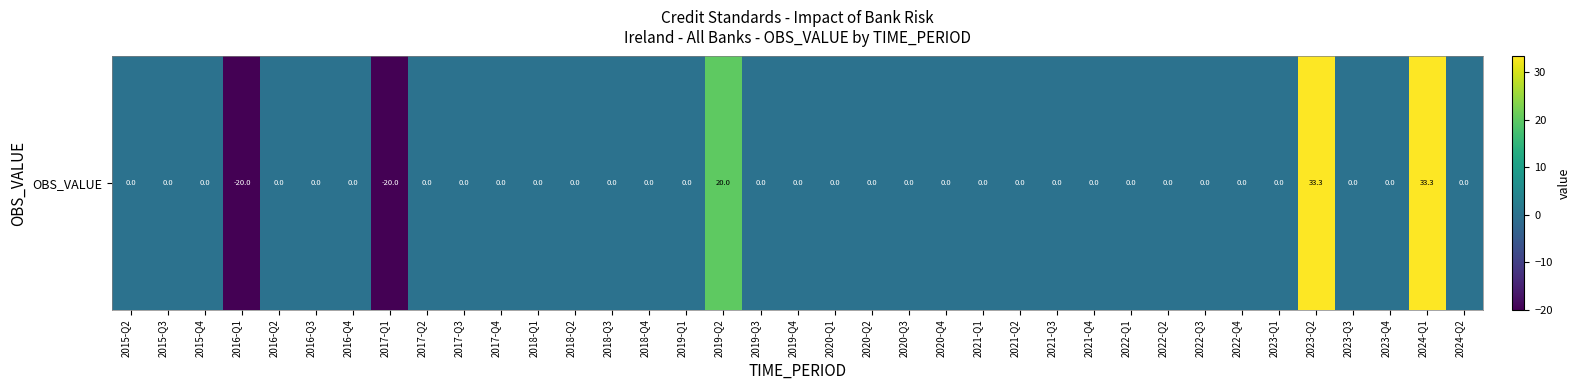

Reading right to left, extract all data points from this chart.

0.0	33.3	0.0	0.0	33.3	0.0	0.0	0.0	0.0	0.0	0.0	0.0	0.0	0.0	0.0	0.0	0.0	0.0	0.0	0.0	20.0	0.0	0.0	0.0	0.0	0.0	0.0	0.0	0.0	-20.0	0.0	0.0	0.0	-20.0	0.0	0.0	0.0